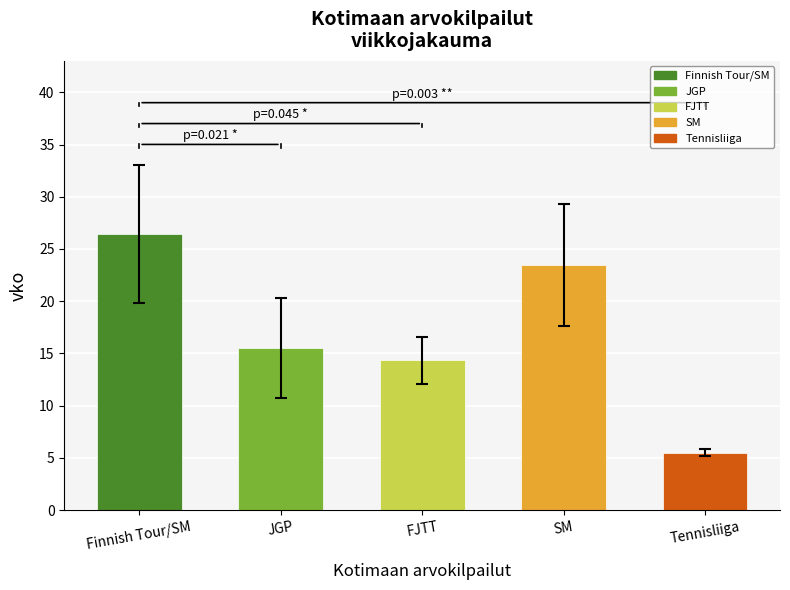

Reading right to left, extract all data points from this chart.

5.5	23.5	14.3	15.5	26.4